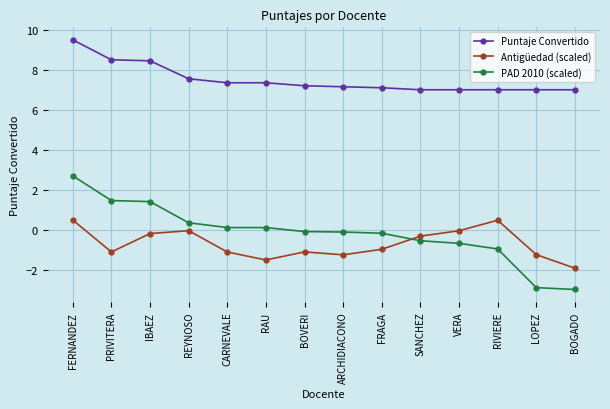

Rank the series by their maximum value, from lowest to highest.

Antigüedad (scaled), PAD 2010 (scaled), Puntaje Convertido